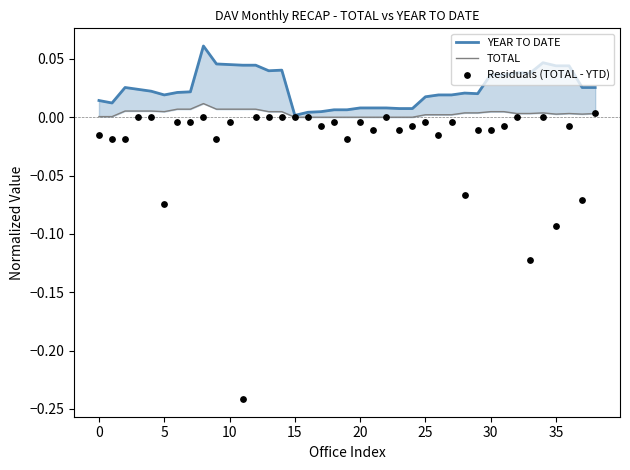

Which series has the largest Y range (max minus min)?

Residuals (TOTAL - YTD)